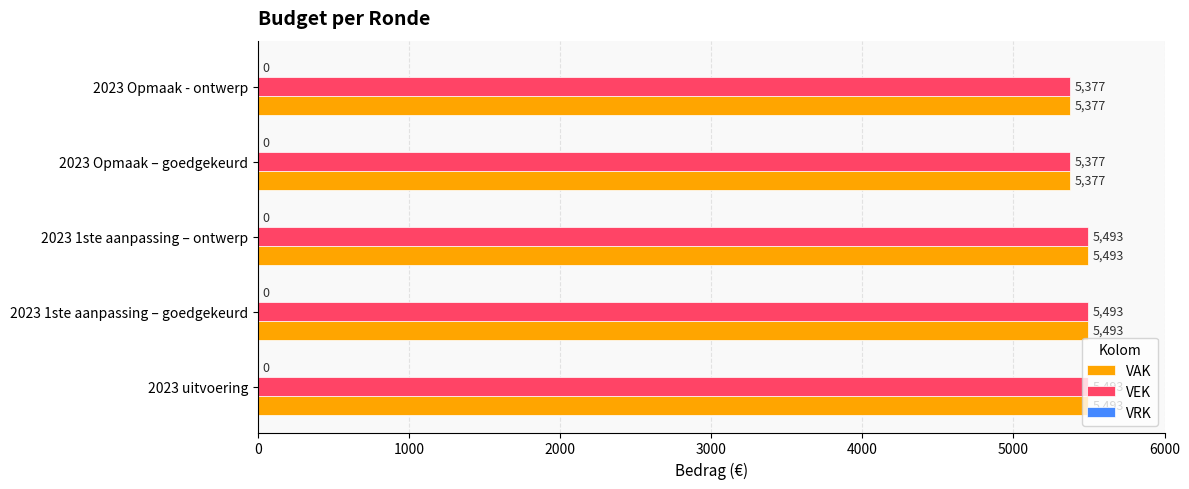

What is the highest value of the VEK series?

5493